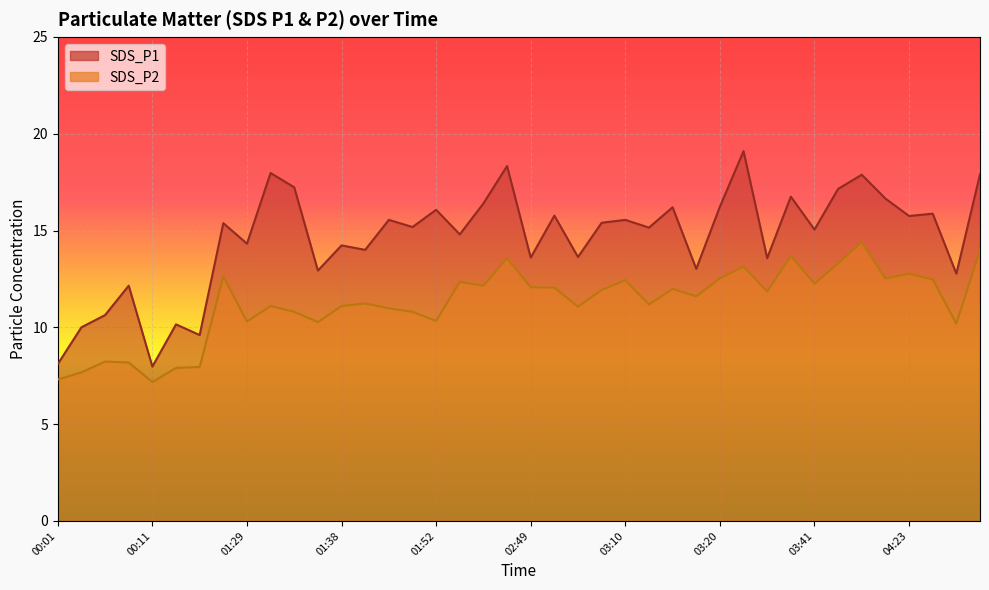

At which label does SDS_P1 reach its peak?

03:34